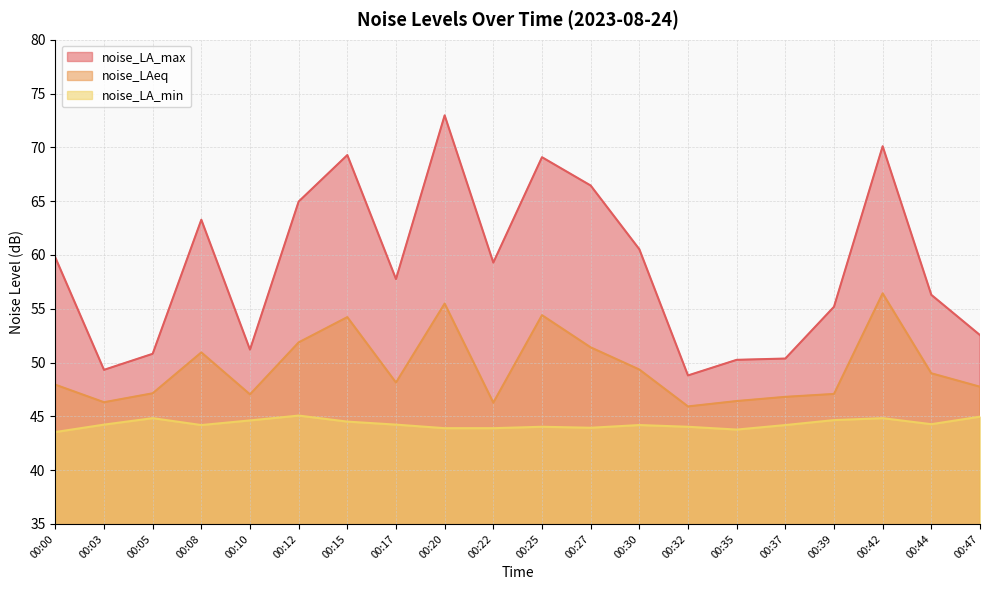

True or false: noise_LAeq has more than 1 points higher than both neighbors.

True